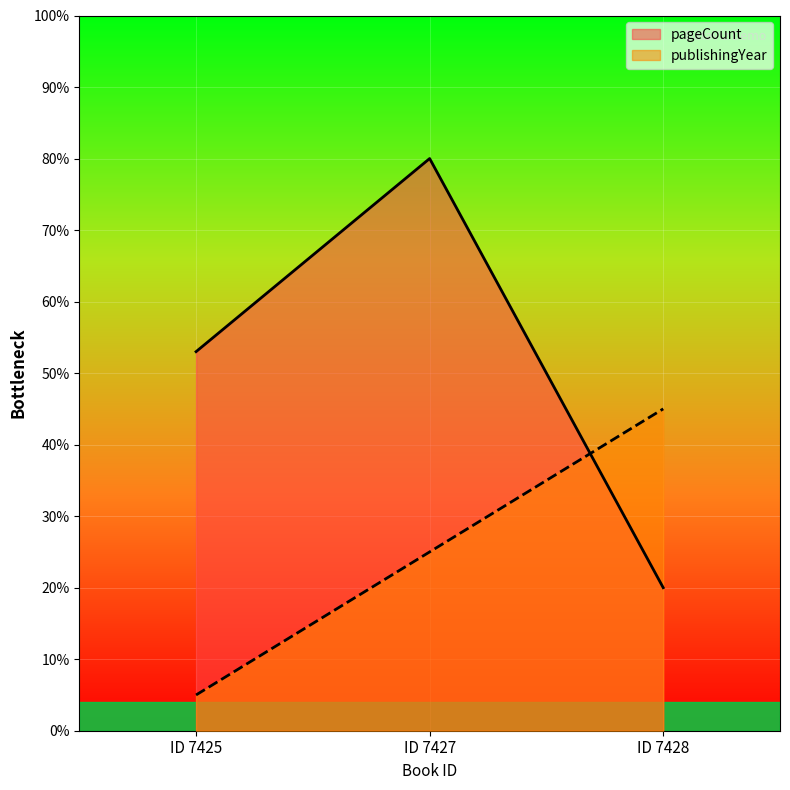

What is the value of the publishingYear point at the 2nd from the left?

25